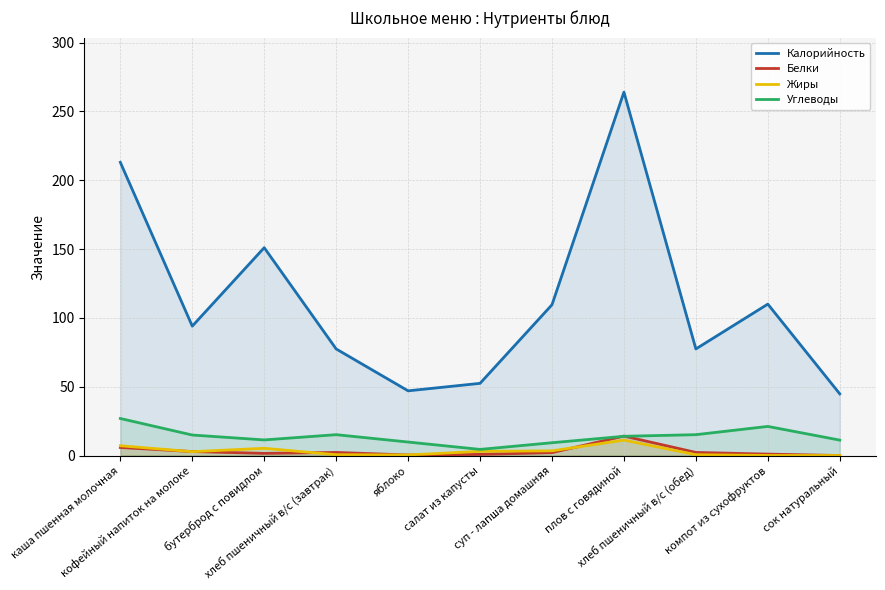

What is the highest value of the Жиры series?

11.2